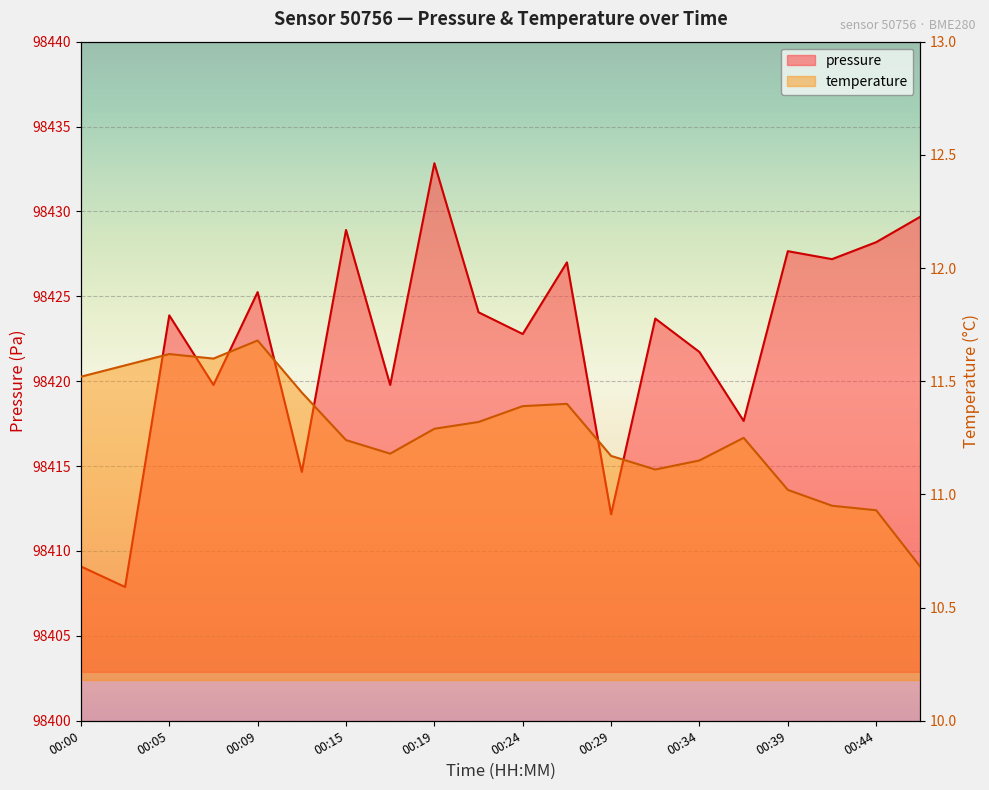

Between 00:24 and 00:17, which is larger?

00:24